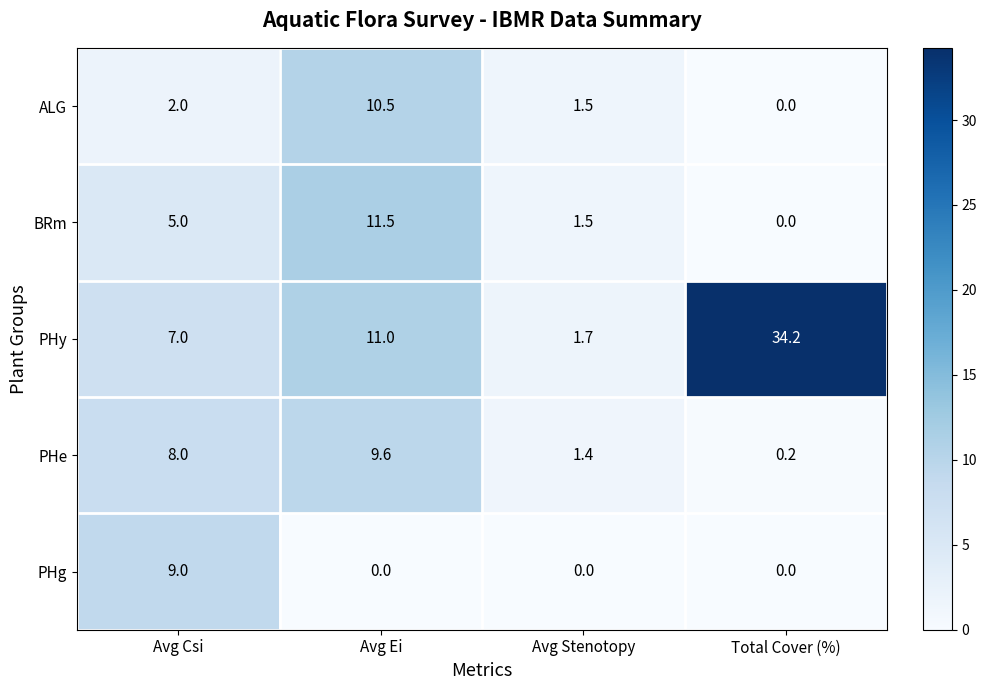

The value of PHy at Avg Csi is 2.6. True or false?

False